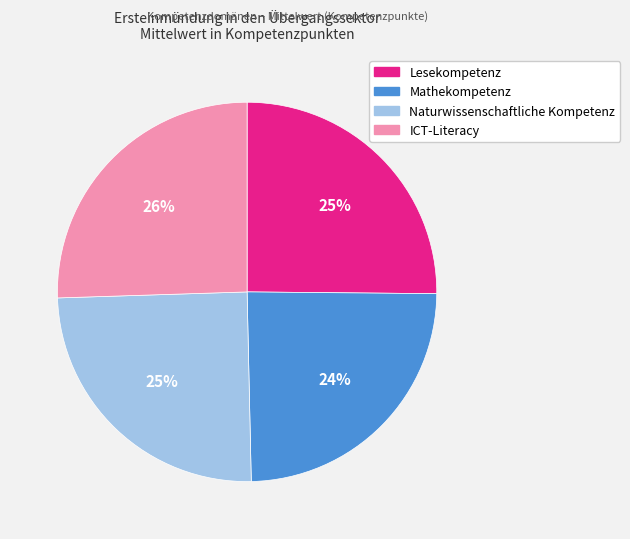

To the nearest percent, what is the difference between the Lesekompetenz and Mathekompetenz slice percentages?

1%